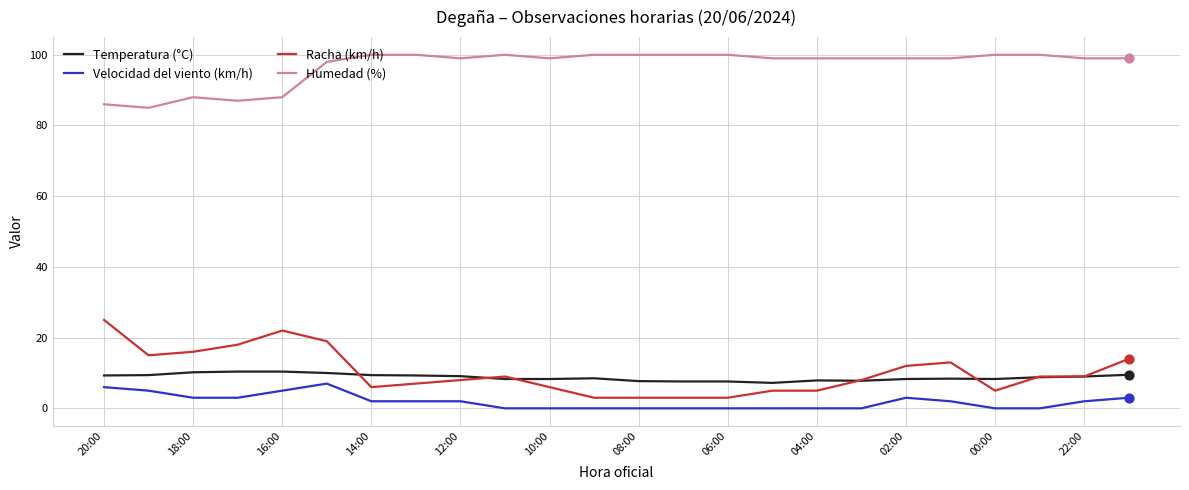

Which series has the largest total across all categories?

Humedad (%)